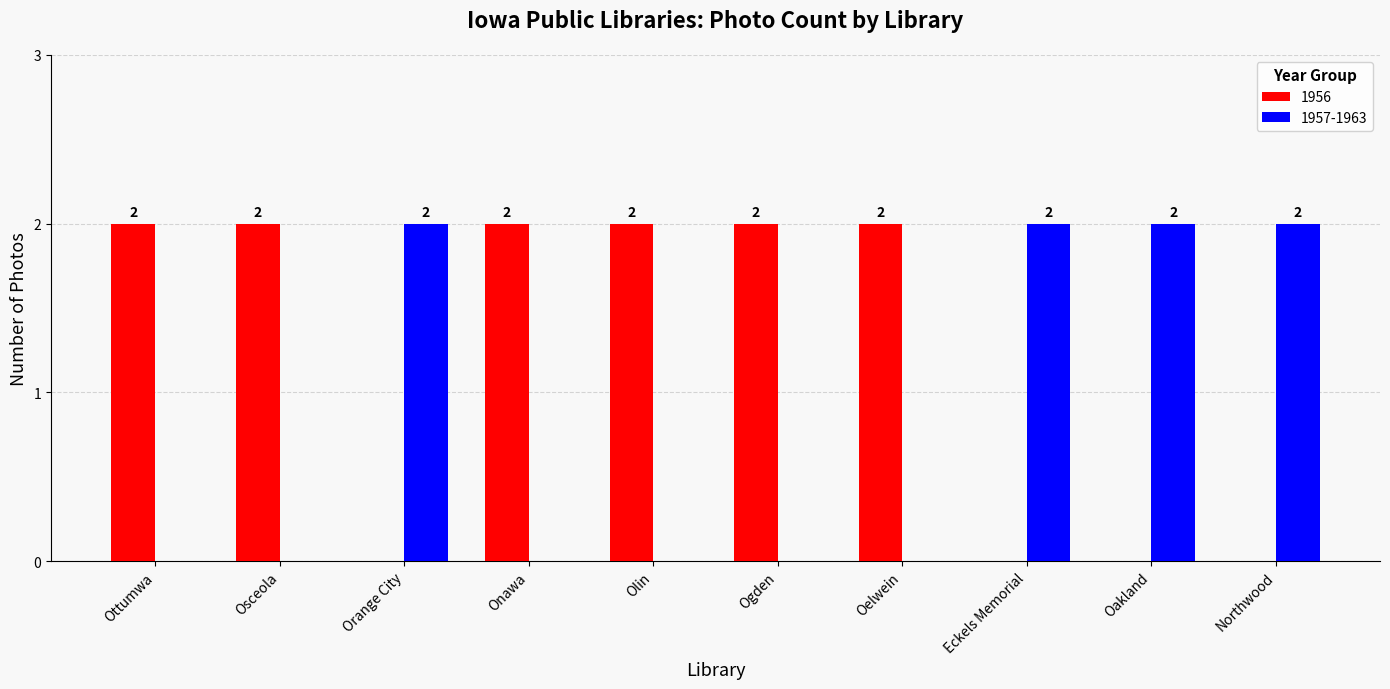

What is the sum of all 1957-1963 values?

8